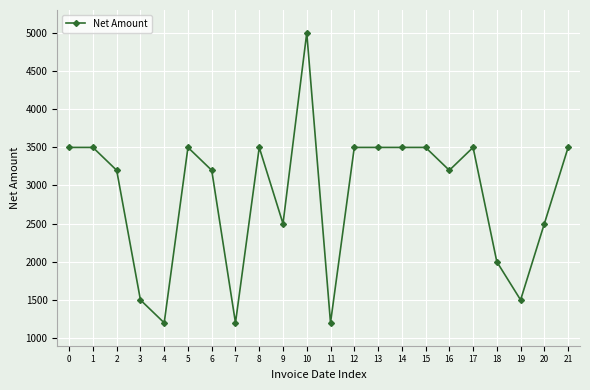

Is this an area chart (filled region under the line)?

No